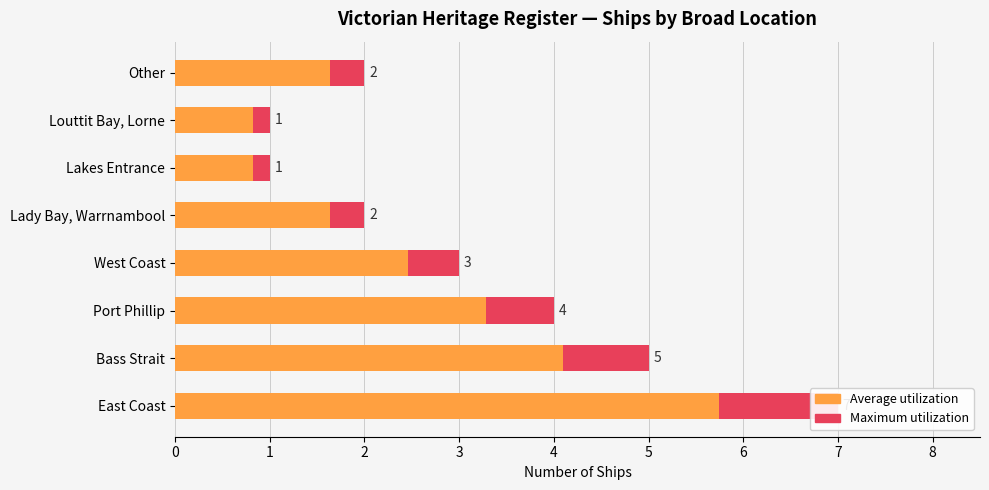

Is it true that Average utilization equals 0.8 at Louttit Bay, Lorne?

True